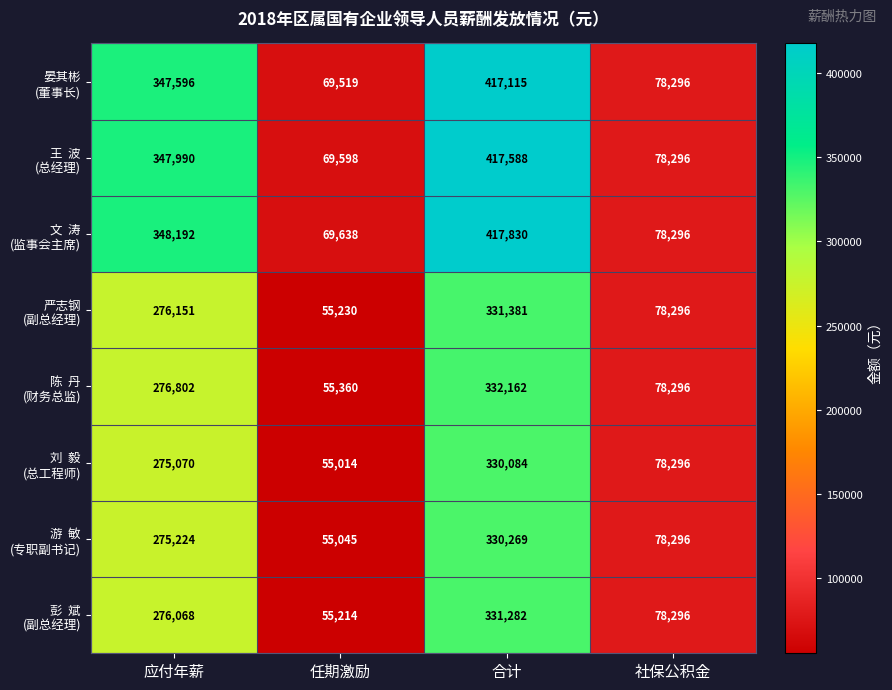

At which category does the chart reach its minimum across all series?

任期激励